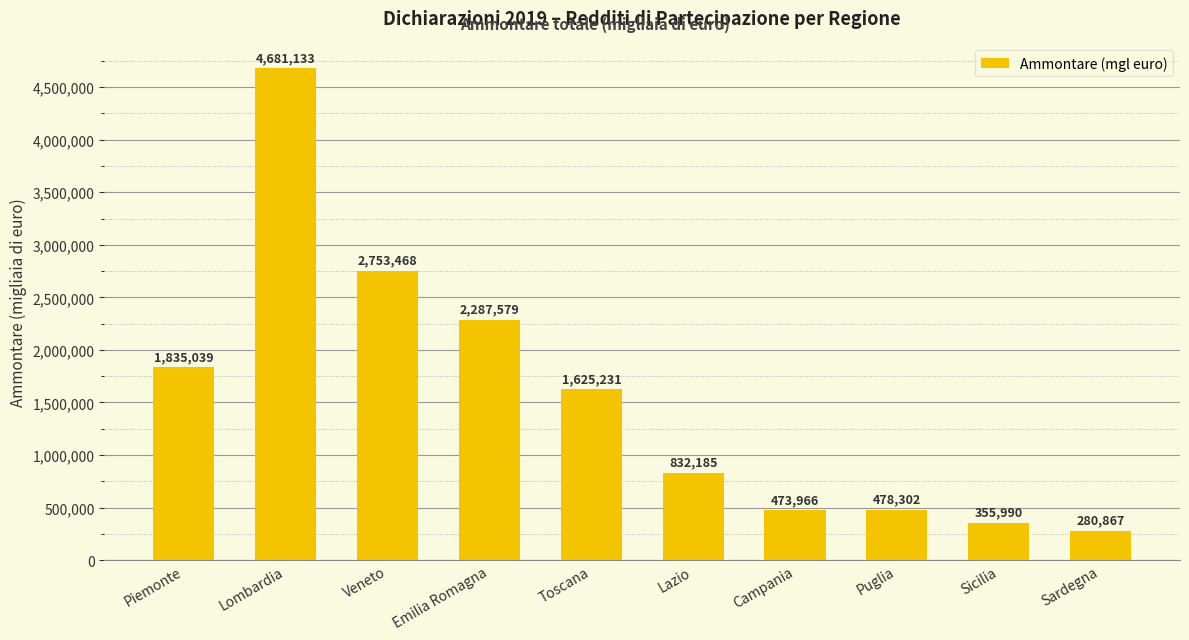

What is the change in value from Veneto to Campania?

-2279502